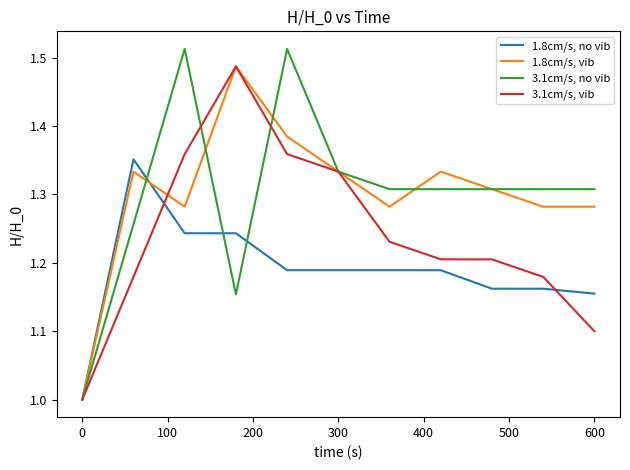

Does the chart have visible grid lines?

No